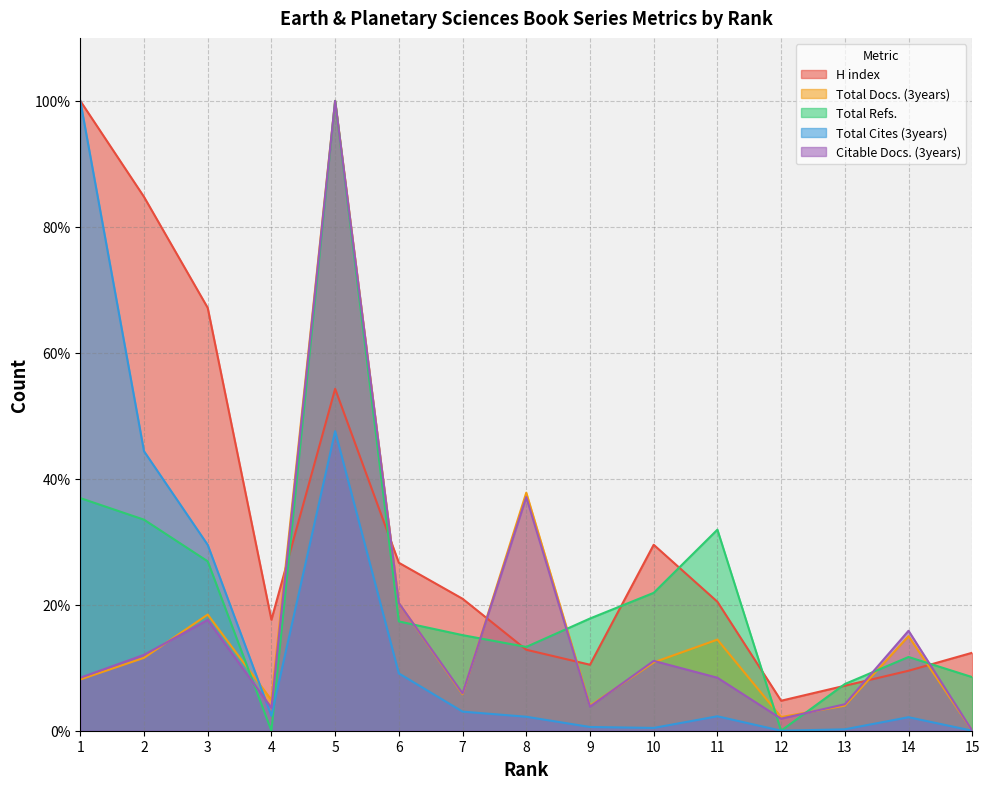

Reading right to left, transcribe all the data shown in this chart.

H index: 15=12.4	14=9.5	13=7.1	12=4.8	11=20.5	10=29.5	9=10.5	8=12.9	7=21.0	6=26.7	5=54.3	4=17.6	3=67.1	2=84.8	1=100.0
Total Docs. (3years): 15=0.0	14=15.0	13=4.0	12=2.2	11=14.5	10=10.8	9=4.0	8=37.8	7=5.8	6=20.3	5=100.0	4=4.9	3=18.4	2=11.6	1=8.1
Total Refs.: 15=8.5	14=11.7	13=7.4	12=0.0	11=31.9	10=21.9	9=17.8	8=13.3	7=15.2	6=17.4	5=100.0	4=0.0	3=26.9	2=33.5	1=36.9
Total Cites (3years): 15=0.0	14=2.1	13=0.2	12=0.0	11=2.3	10=0.4	9=0.6	8=2.2	7=3.0	6=9.1	5=47.6	4=2.4	3=29.5	2=44.4	1=100.0
Citable Docs. (3years): 15=0.0	14=15.9	13=4.2	12=1.9	11=8.4	10=11.1	9=3.8	8=37.1	7=5.9	6=20.3	5=100.0	4=3.6	3=17.6	2=12.0	1=8.4